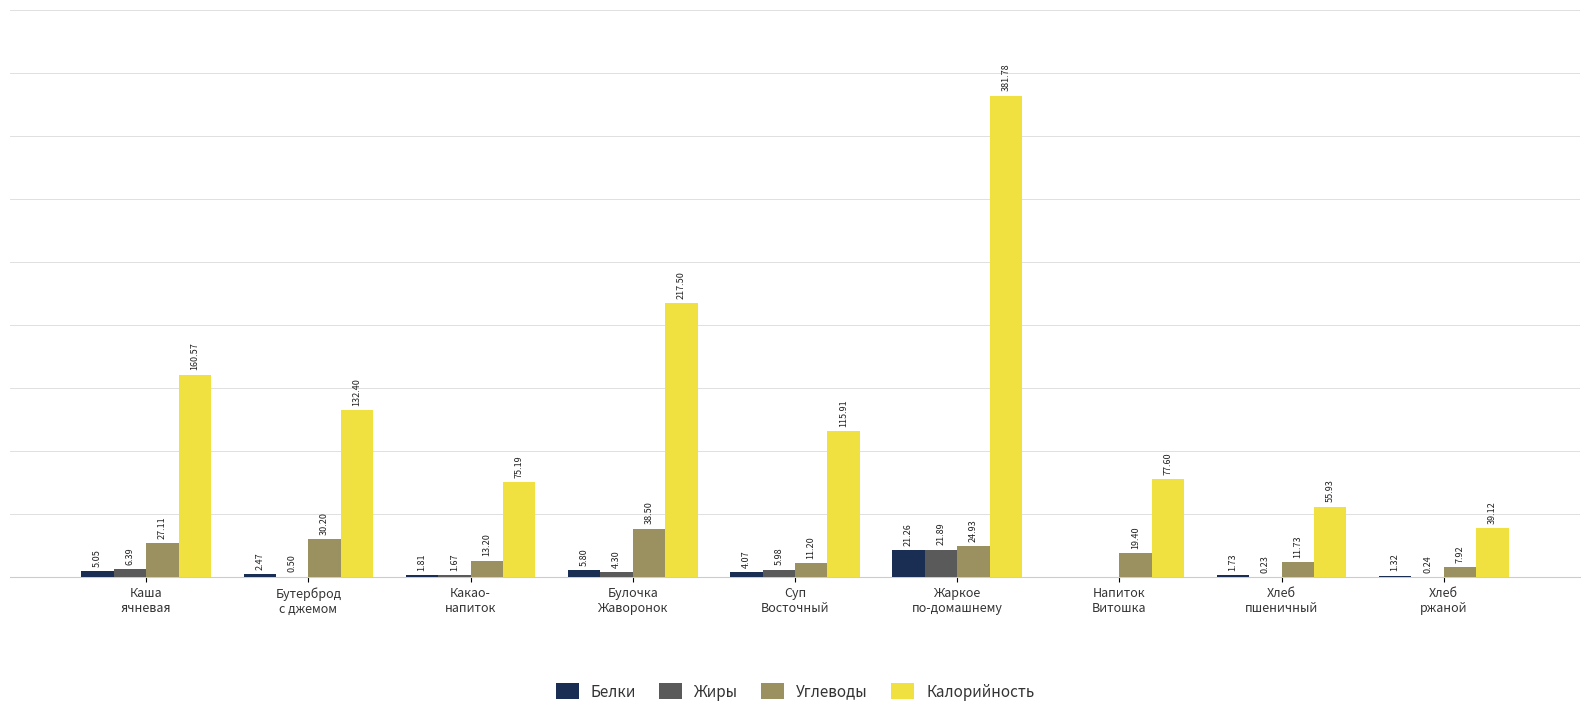

Which series has the largest total across all categories?

Калорийность